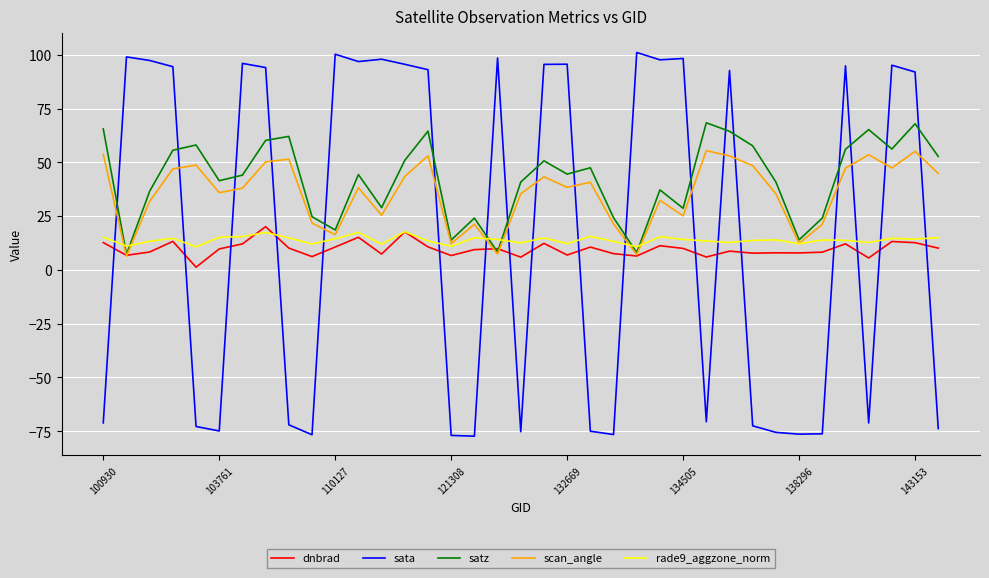

What is the smallest value displayed?

-77.3